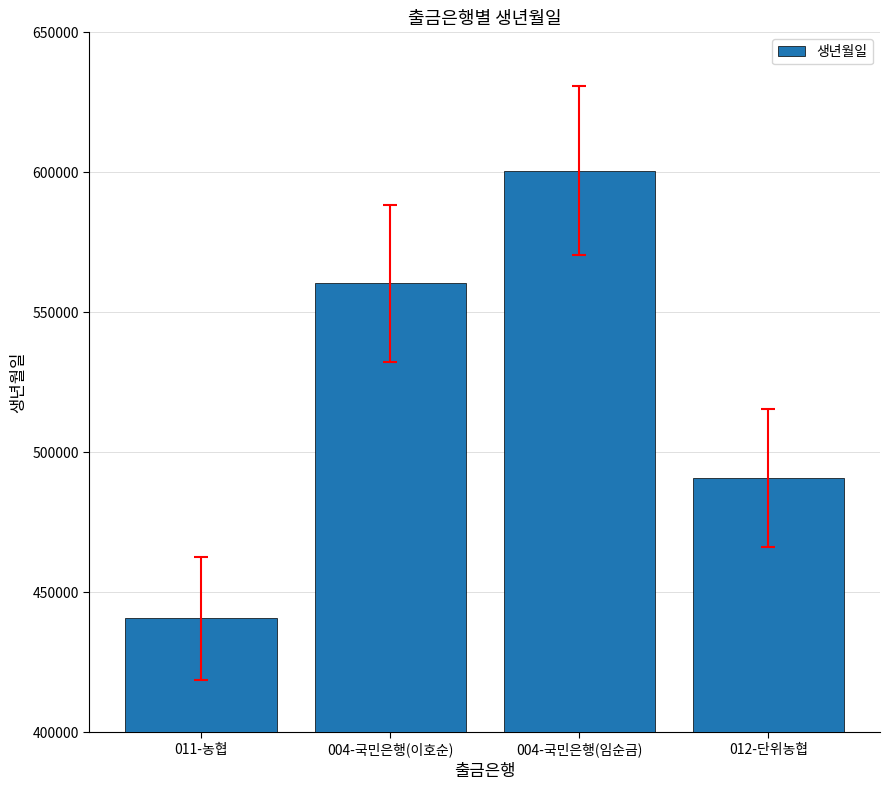

What is the value of the 3rd bar from the left?

600628